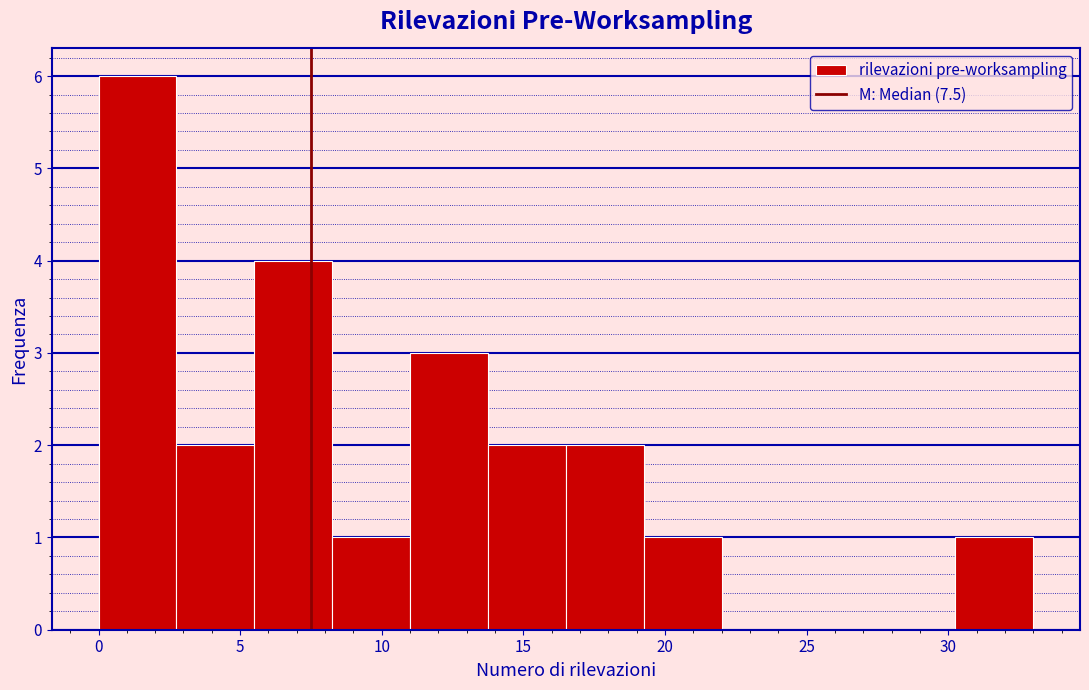

Reading left to right, list every bar in this chart as the range it spans on the x-axis followed by its height. Neither the bar edges nor the heights are printed on the chart, so give them approximately, as read against the axes.

0.00 to 2.75: 6
2.75 to 5.50: 2
5.50 to 8.25: 4
8.25 to 11.00: 1
11.00 to 13.75: 3
13.75 to 16.50: 2
16.50 to 19.25: 2
19.25 to 22.00: 1
22.00 to 24.75: 0
24.75 to 27.50: 0
27.50 to 30.25: 0
30.25 to 33.00: 1